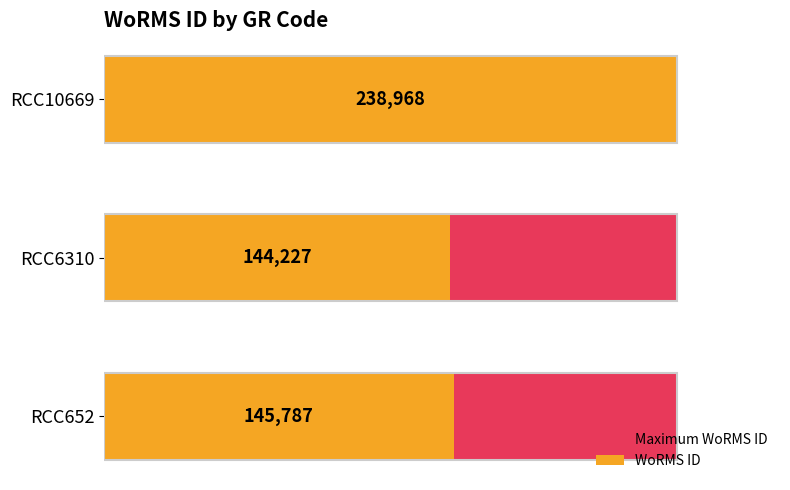

List the series in order of their peak value, lowest first.

Maximum WoRMS ID, WoRMS ID